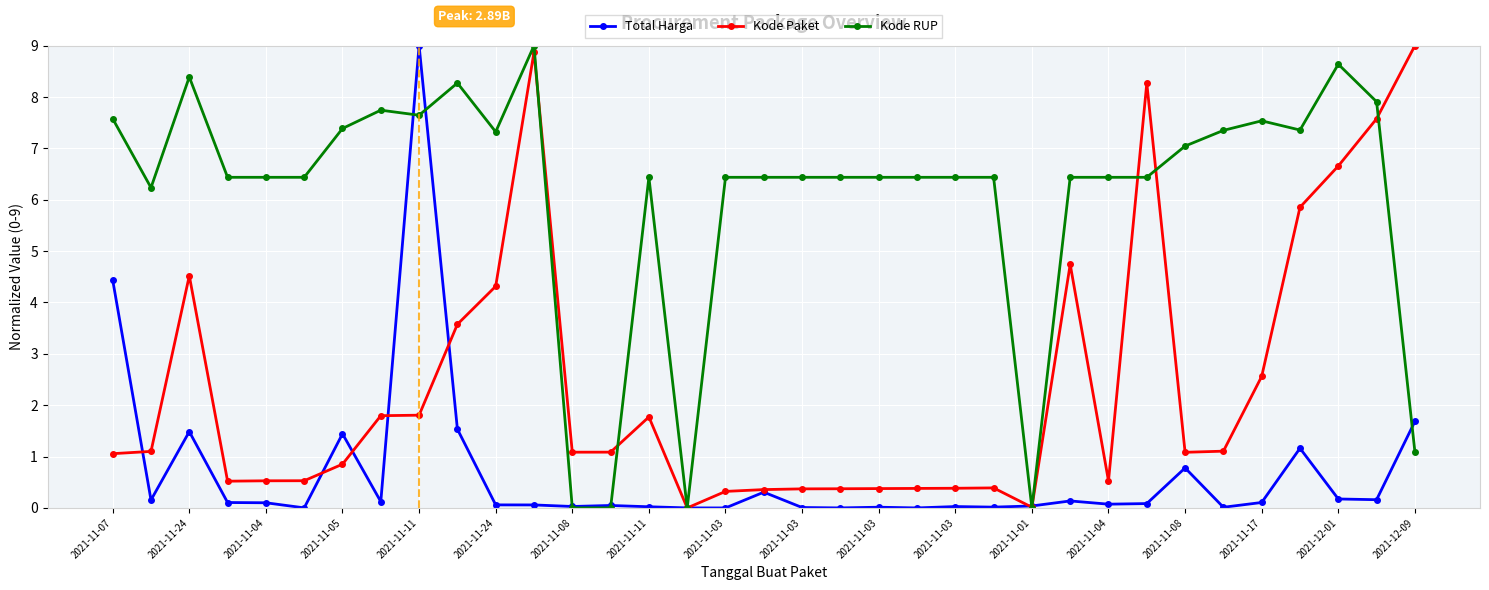

What is the highest value of the Kode RUP series?

9.0